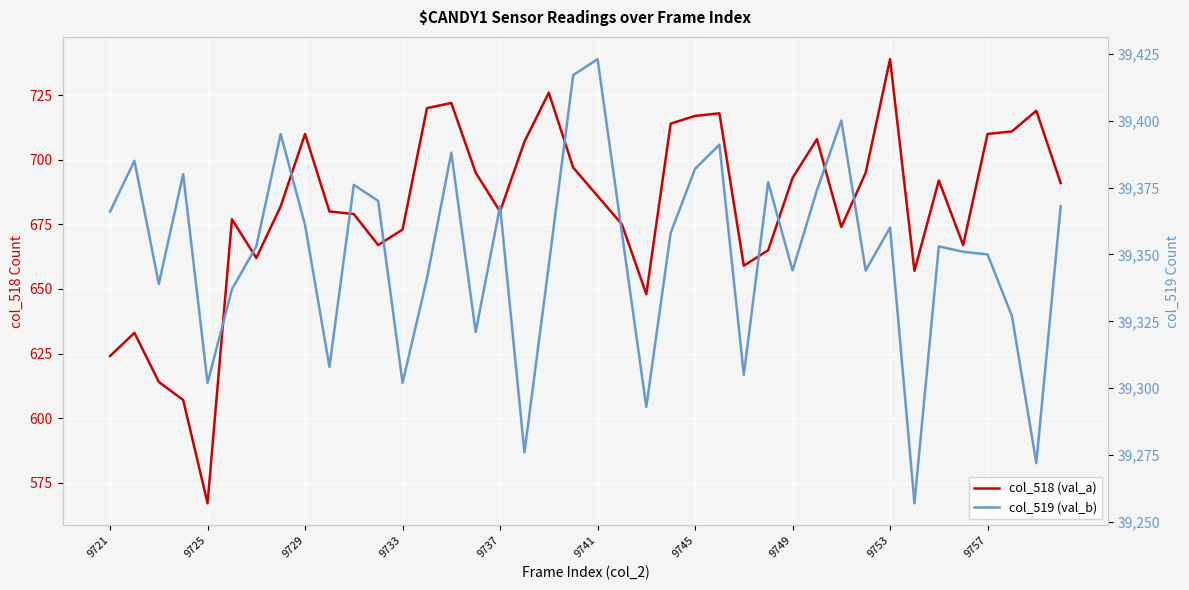

Does the chart display data point markers on the line(s)?

No